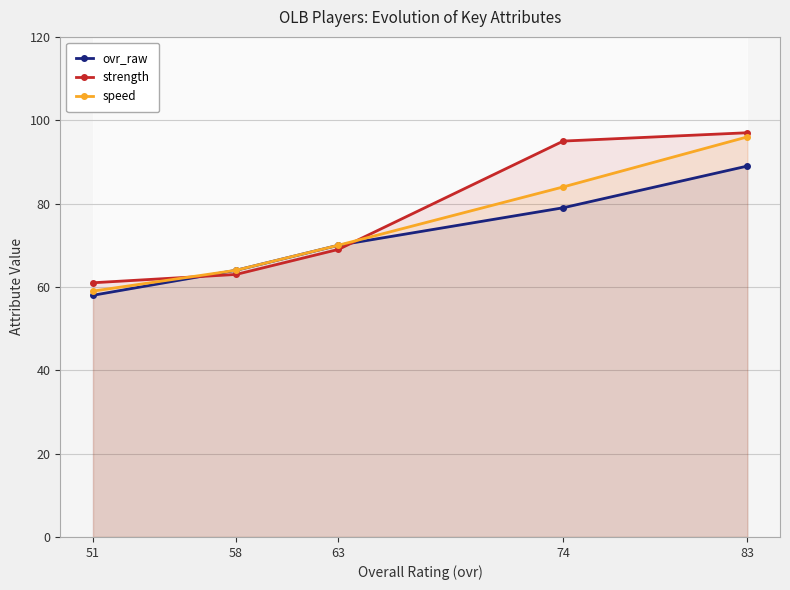

True or false: ovr_raw and speed cross at least once.

False